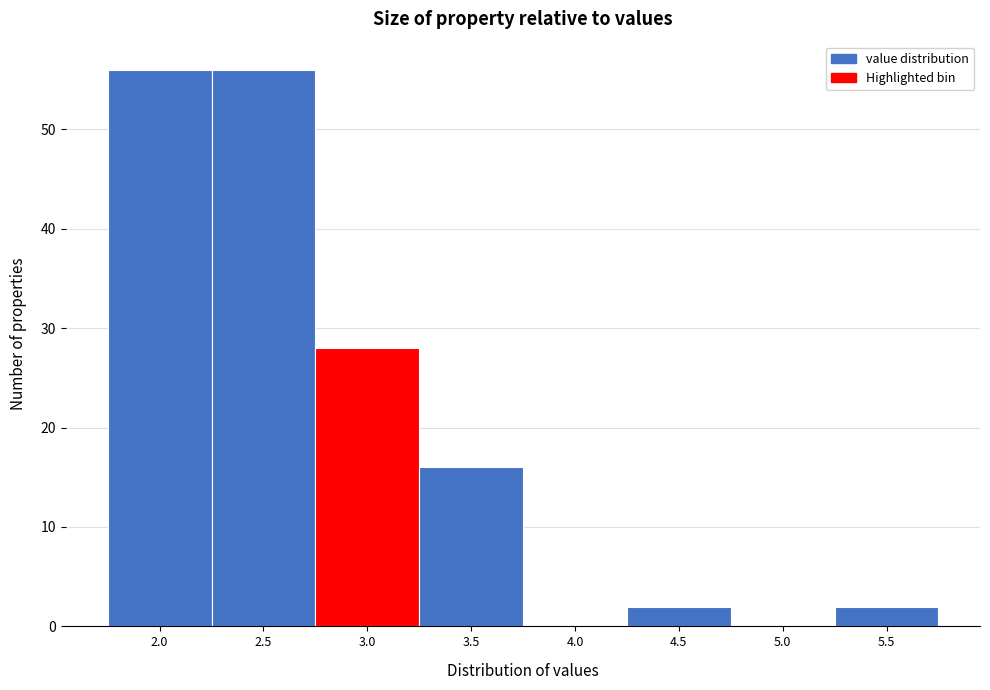

Reading right to left, what are all the values shown in this chart?

5.5=2	5.0=0	4.5=2	4.0=0	3.5=16	3.0=28	2.5=56	2.0=56